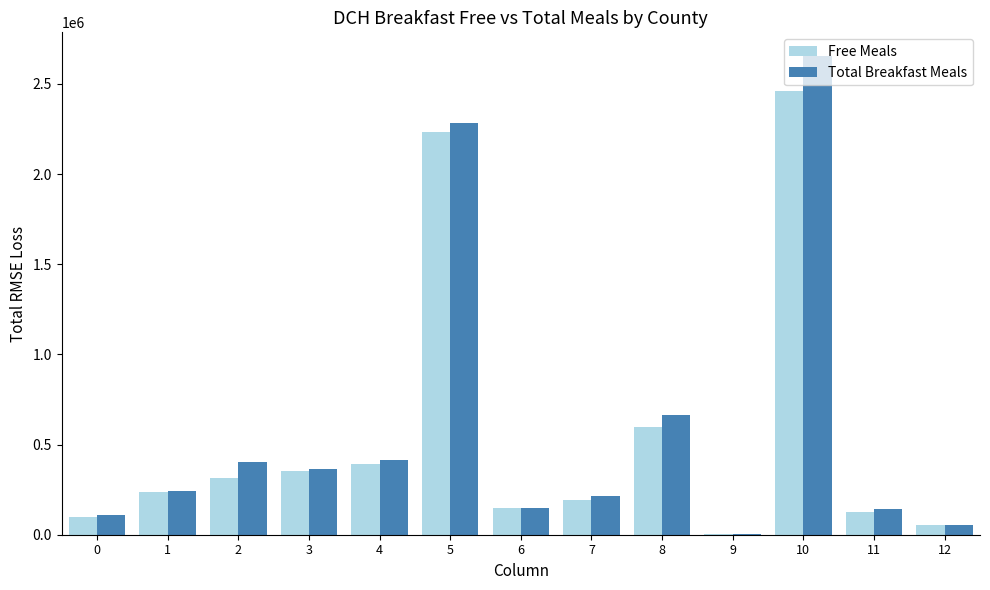

What is the greatest value displayed?

2653294